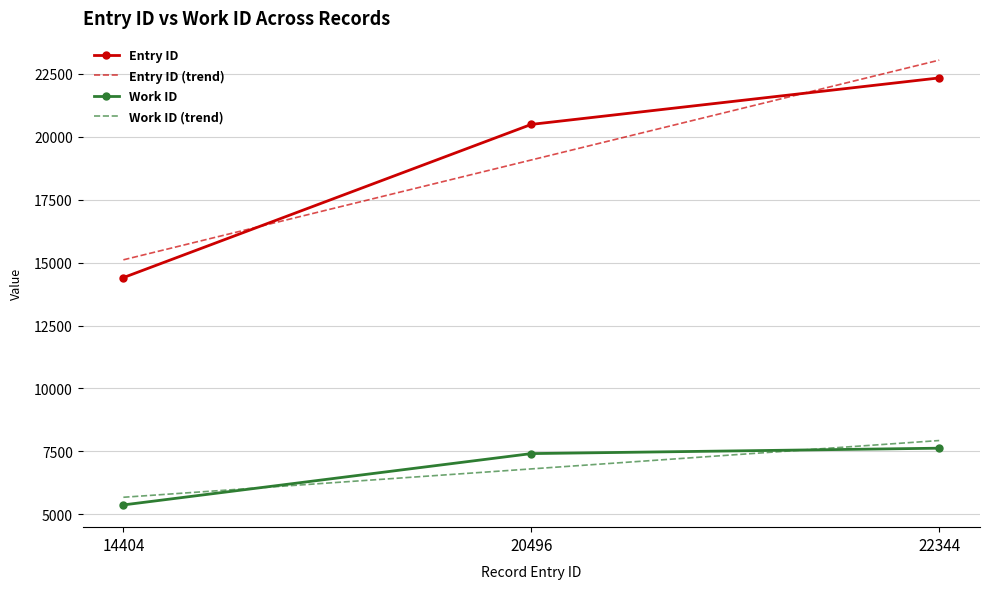

Rank the series by their maximum value, from highest to lowest.

Entry ID (trend), Entry ID, Work ID (trend), Work ID